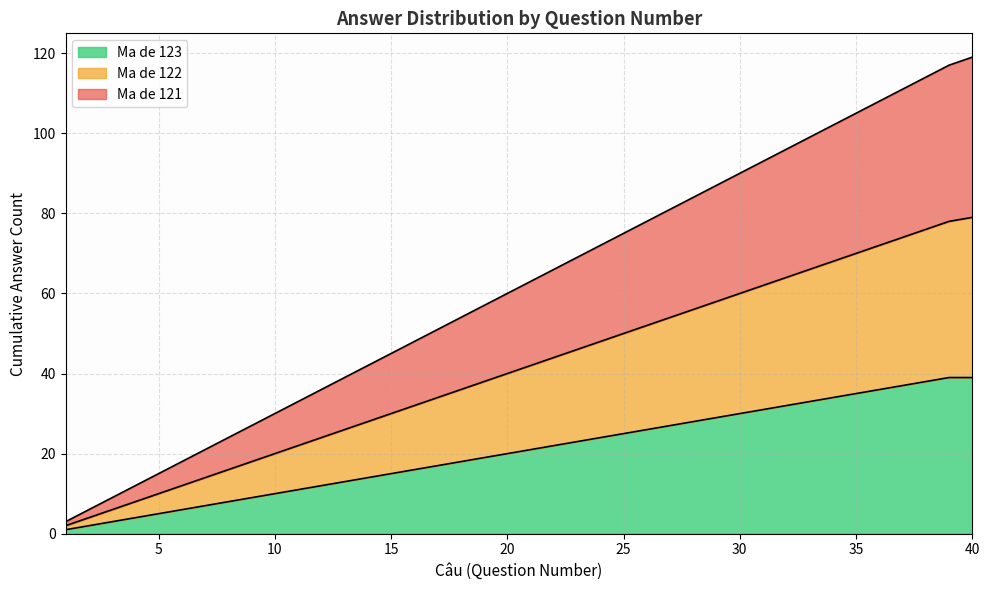

At which label does Ma de 123 reach its peak?

39